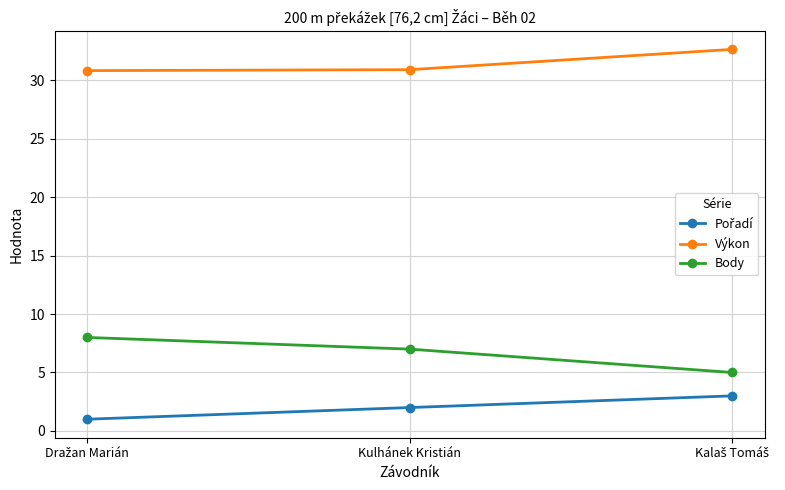

What is the sum of all Body values?

20.0